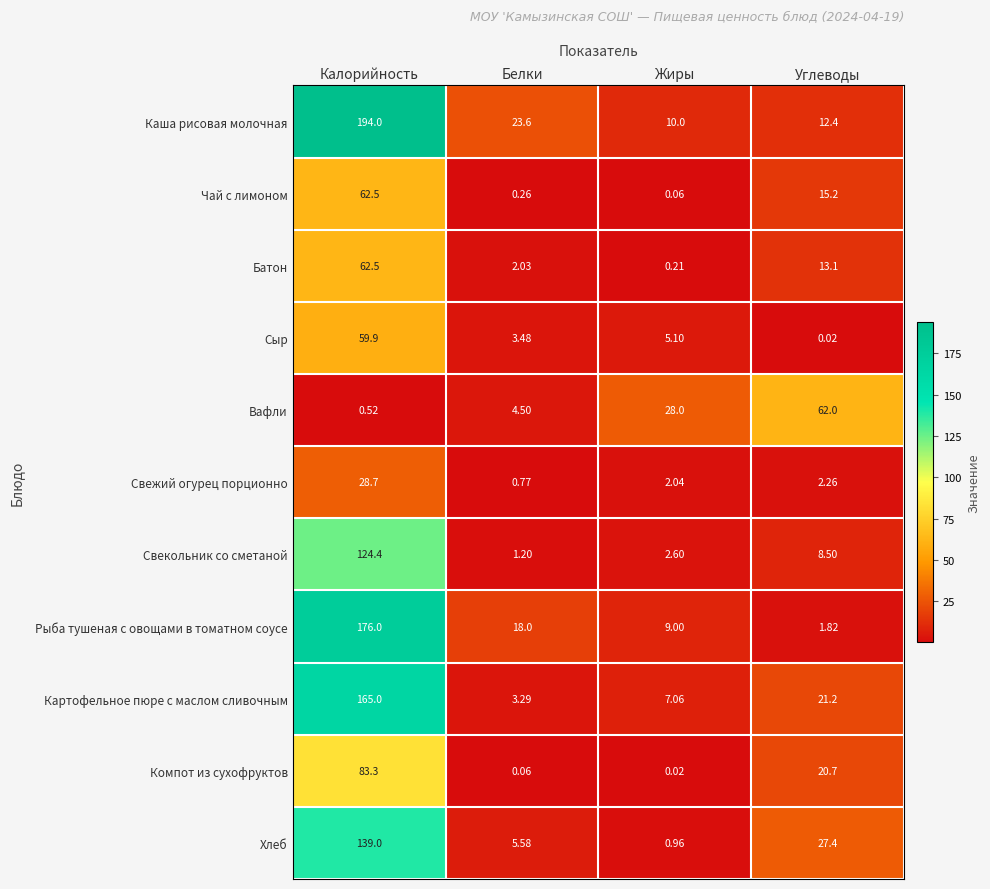

What is the difference between the highest and lowest values at Белки?

23.5